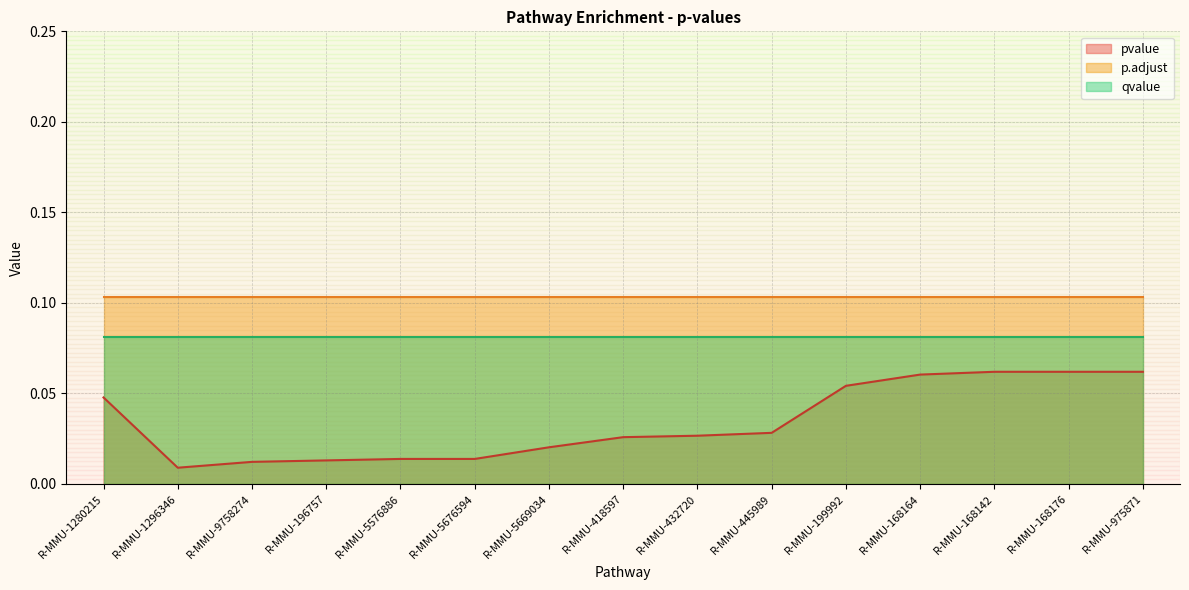

True or false: pvalue and qvalue cross at least once.

False